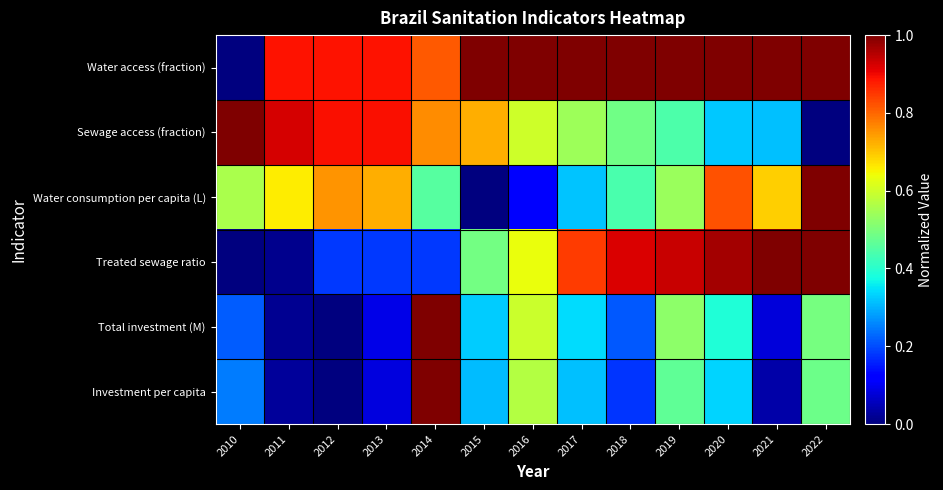

Which series changed the most between 2012 and 2022?

Sewage access (fraction)